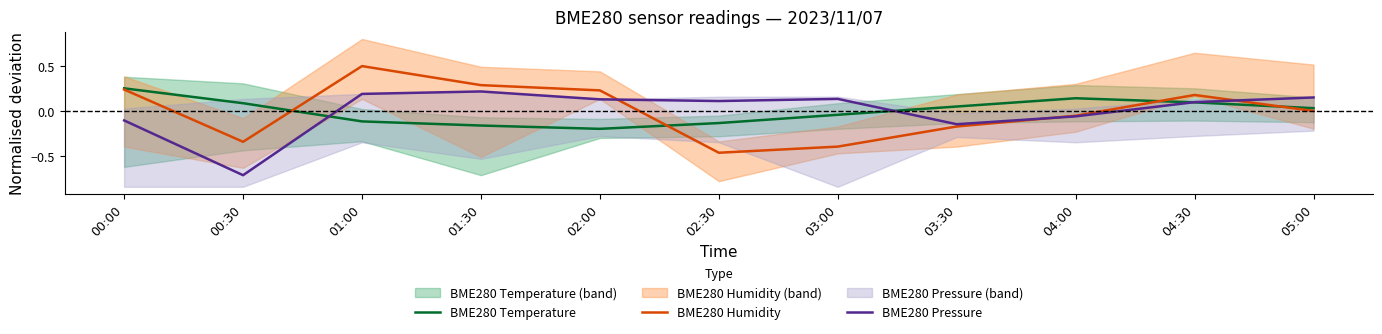

What is the spread (max minus min) of values at 03:30?

0.2